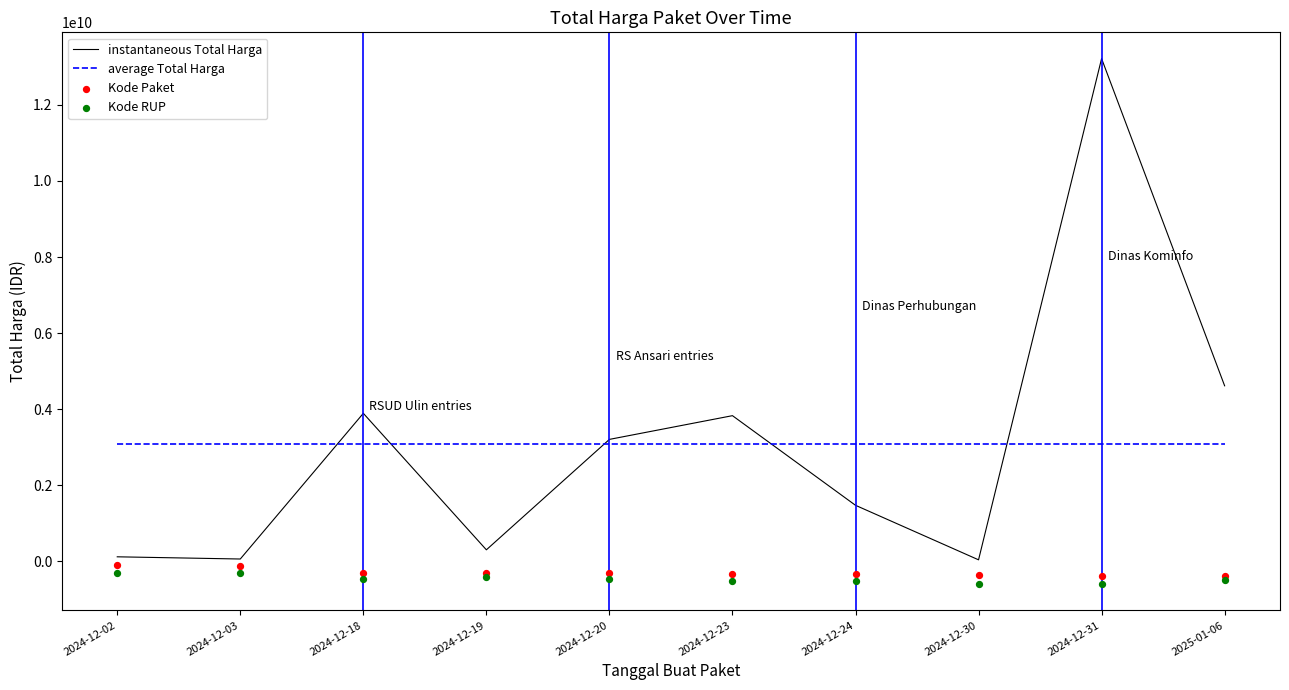

Which series has the largest Y range (max minus min)?

instantaneous Total Harga